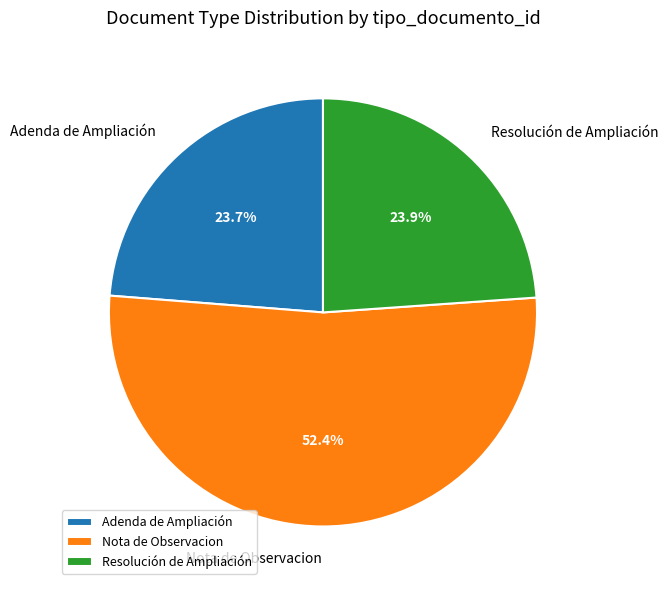

The Adenda de Ampliación slice represents 37% of the pie. True or false?

False